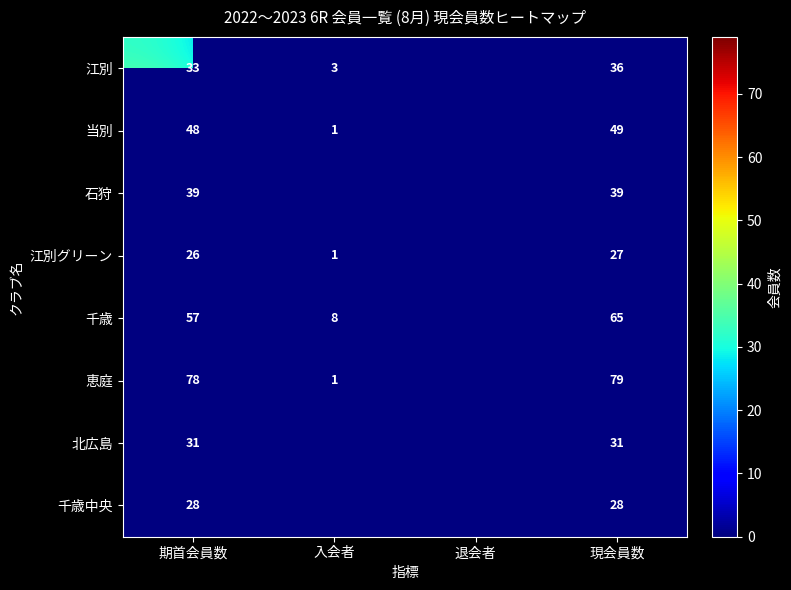

What is the total value across all series at 期首会員数?

340.0